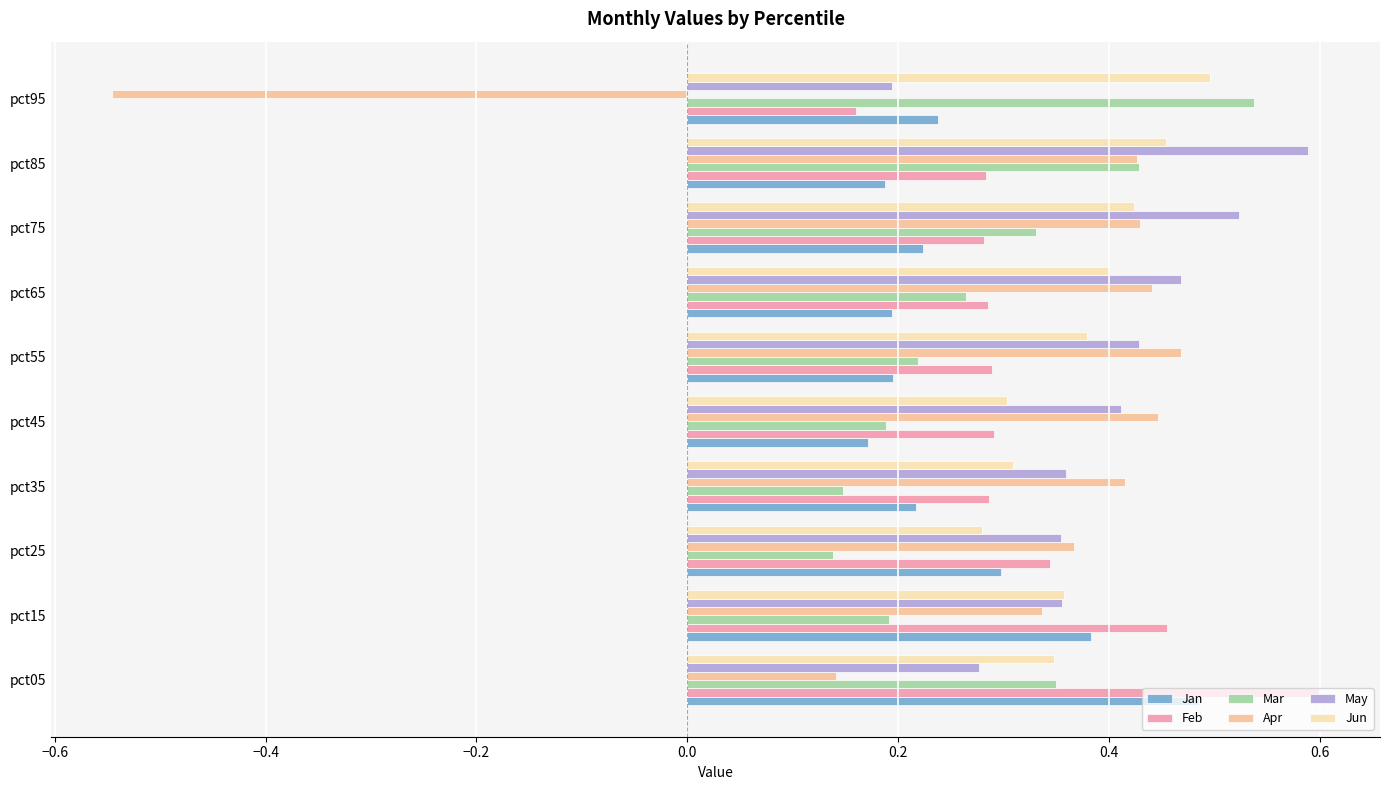

What is the maximum value shown in the chart?

0.6